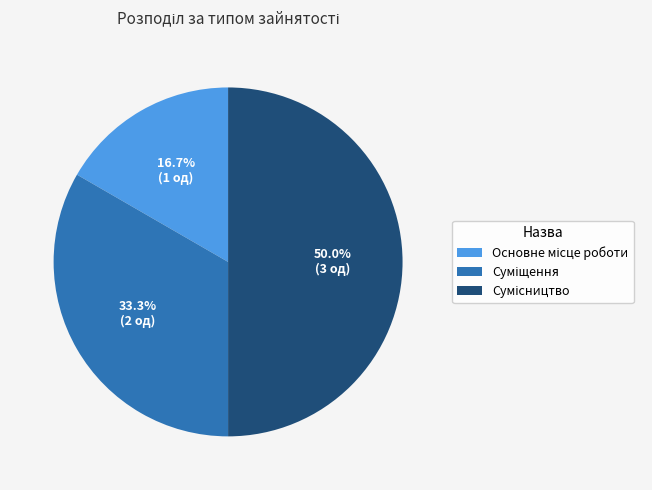

Does any single category account for the majority?

No